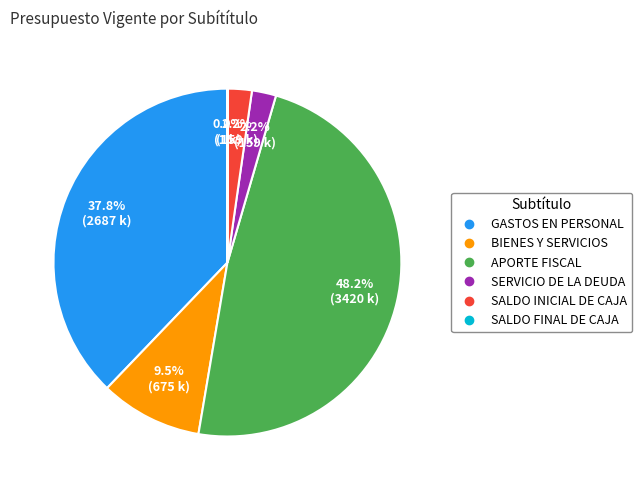

Is there any slice that represents more than half of the pie?

No